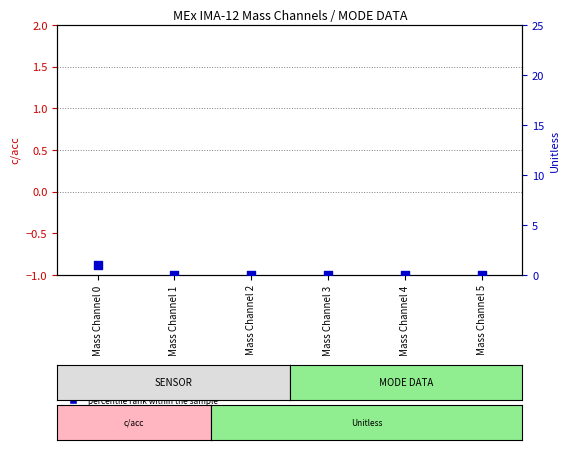

What are all the series names shown in the legend?

transformed count, percentile rank within the sample